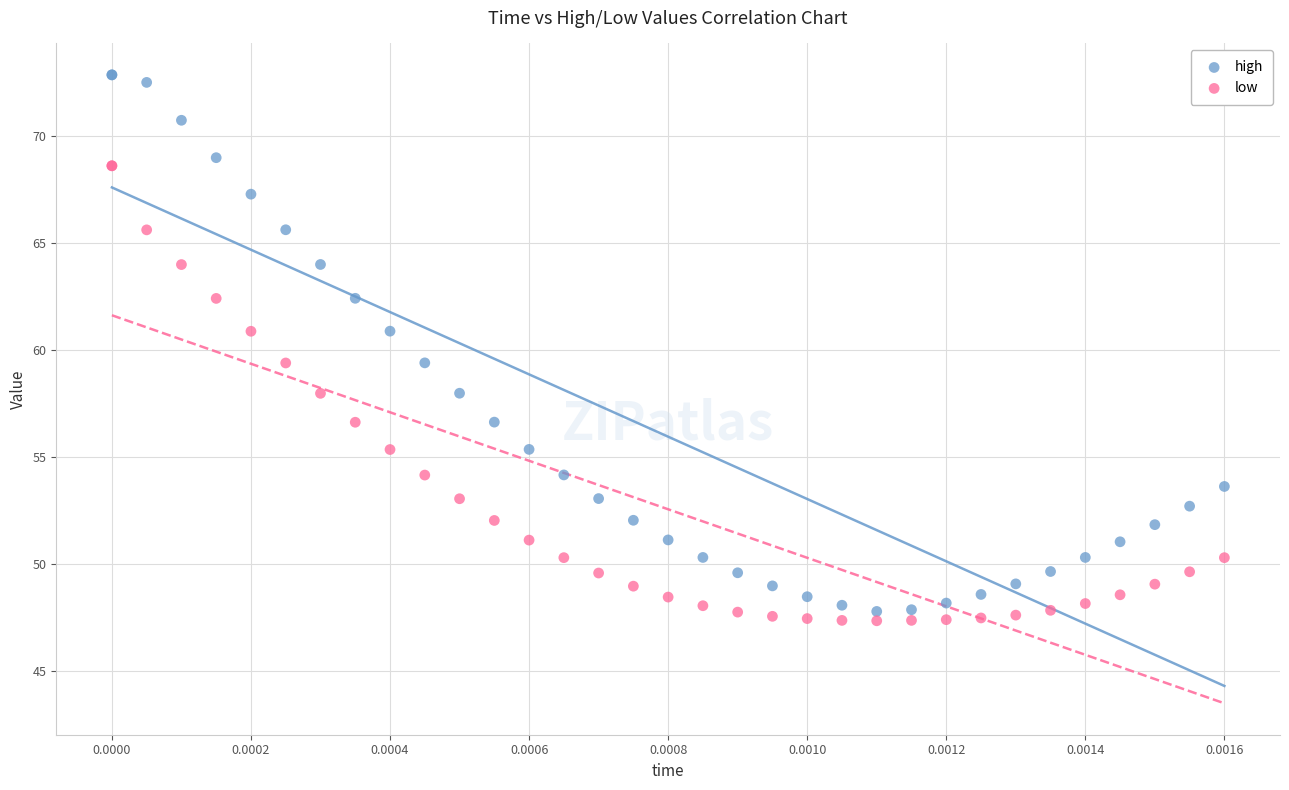

Which series has the widest spread of Y values?

high